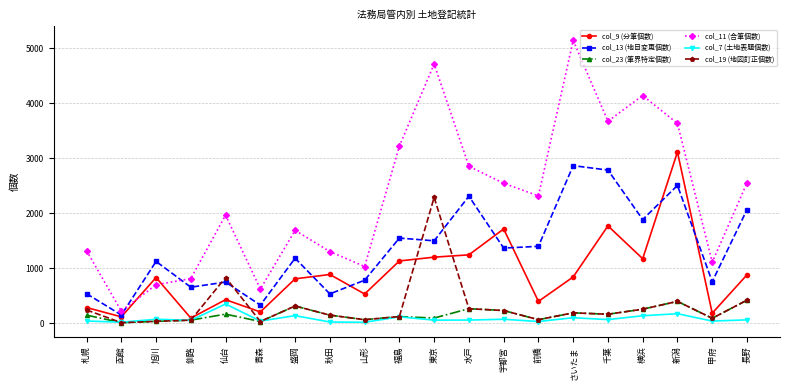

At how many categories does at least one series exceed 3260?

5